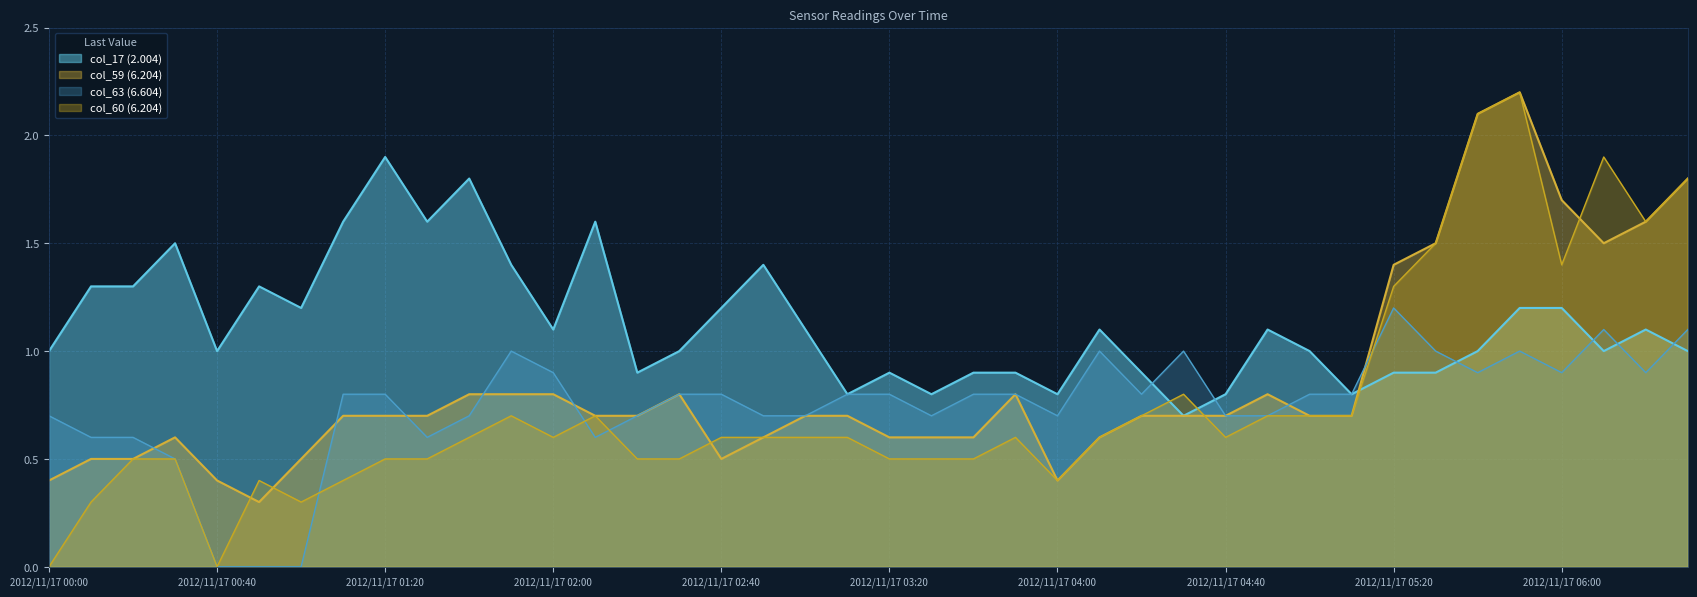

Reading left to right, list all the values displayed in this chart.

col_17 (2.004): 1.0	1.3	1.3	1.5	1.0	1.3	1.2	1.6	1.9	1.6	1.8	1.4	1.1	1.6	0.9	1.0	1.2	1.4	1.1	0.8	0.9	0.8	0.9	0.9	0.8	1.1	0.9	0.7	0.8	1.1	1.0	0.8	0.9	0.9	1.0	1.2	1.2	1.0	1.1	1.0
col_59 (6.204): 0.4	0.5	0.5	0.6	0.4	0.3	0.5	0.7	0.7	0.7	0.8	0.8	0.8	0.7	0.7	0.8	0.5	0.6	0.7	0.7	0.6	0.6	0.6	0.8	0.4	0.6	0.7	0.7	0.7	0.8	0.7	0.7	1.4	1.5	2.1	2.2	1.7	1.5	1.6	1.8
col_63 (6.604): 0.7	0.6	0.6	0.5	0.0	0.0	0.0	0.8	0.8	0.6	0.7	1.0	0.9	0.6	0.7	0.8	0.8	0.7	0.7	0.8	0.8	0.7	0.8	0.8	0.7	1.0	0.8	1.0	0.7	0.7	0.8	0.8	1.2	1.0	0.9	1.0	0.9	1.1	0.9	1.1
col_60 (6.204): 0.0	0.3	0.5	0.5	0.0	0.4	0.3	0.4	0.5	0.5	0.6	0.7	0.6	0.7	0.5	0.5	0.6	0.6	0.6	0.6	0.5	0.5	0.5	0.6	0.4	0.6	0.7	0.8	0.6	0.7	0.7	0.7	1.3	1.5	2.1	2.2	1.4	1.9	1.6	1.8